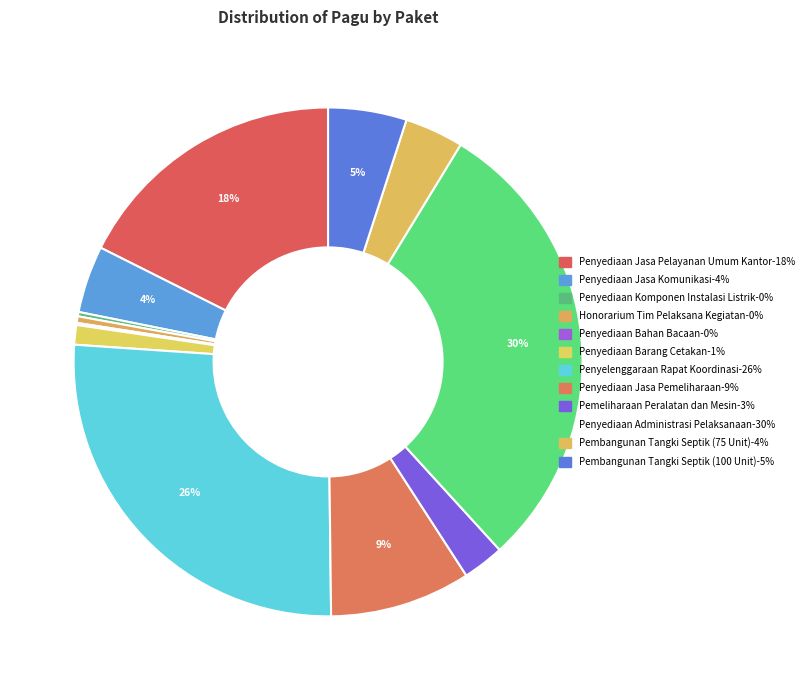

To the nearest percent, what portion does Penyediaan Jasa Pemeliharaan represent?

9%